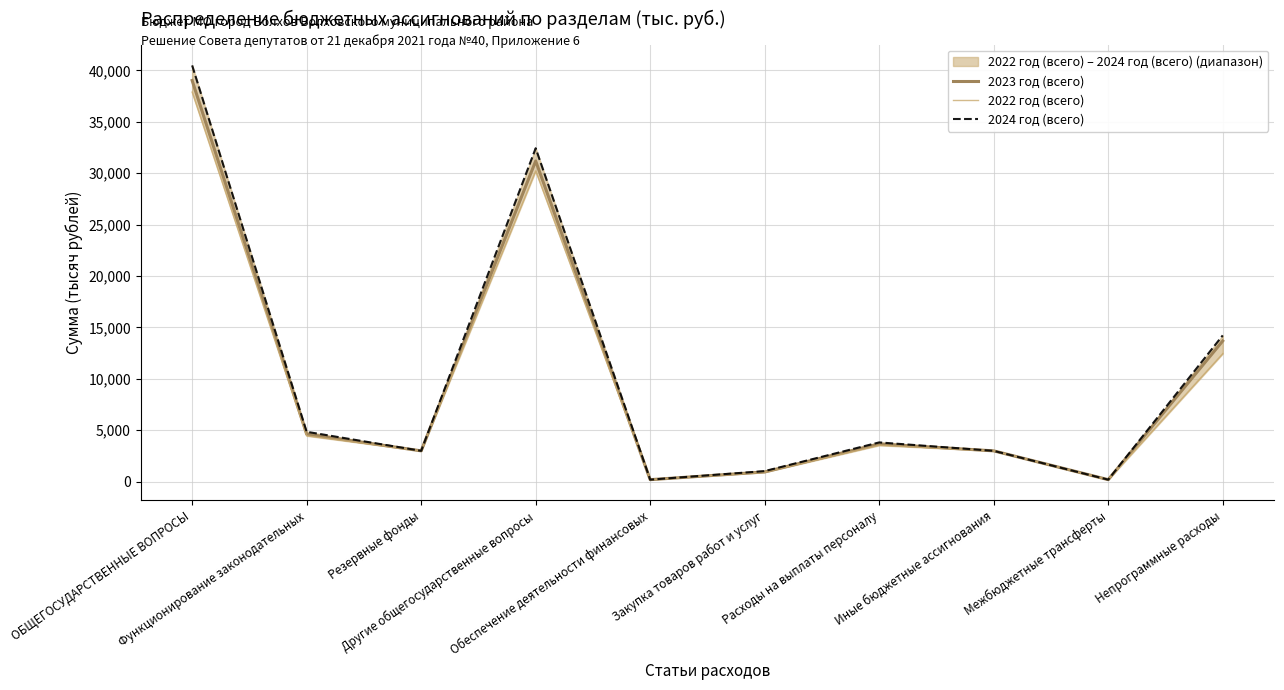

True or false: 2024 год (всего) has more than 2 interior local peaks.

False